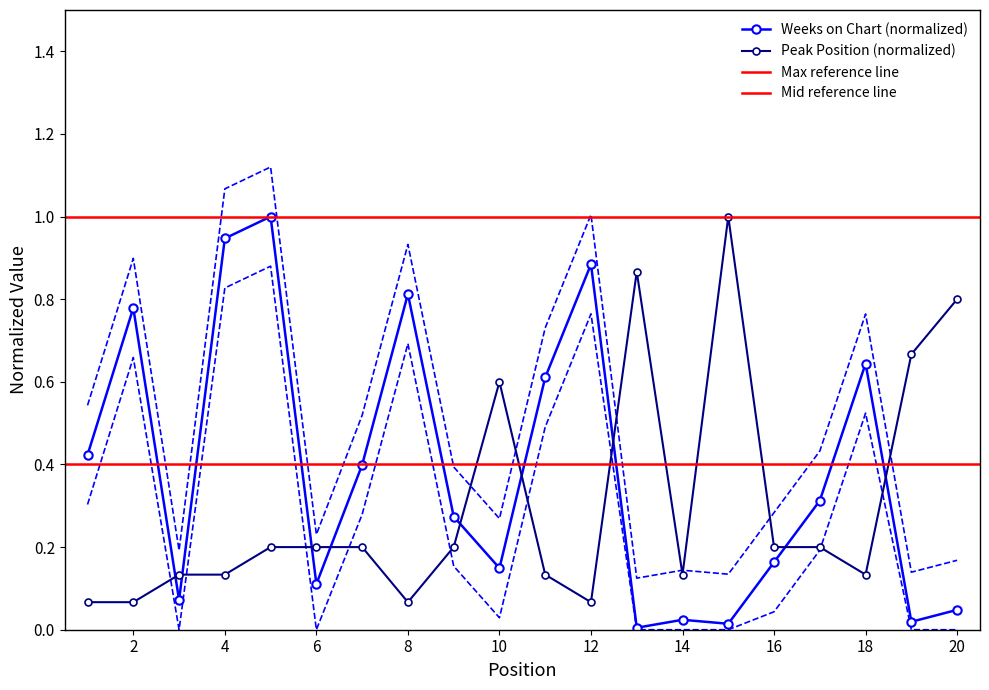

At which label does Weeks on Chart reach its peak?

5